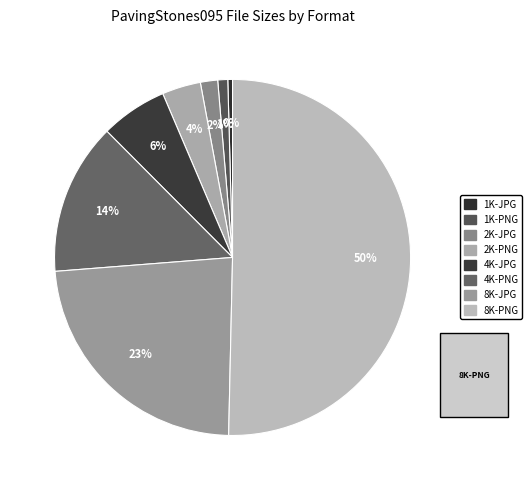

Which has a higher value, 2K-JPG or 4K-PNG?

4K-PNG